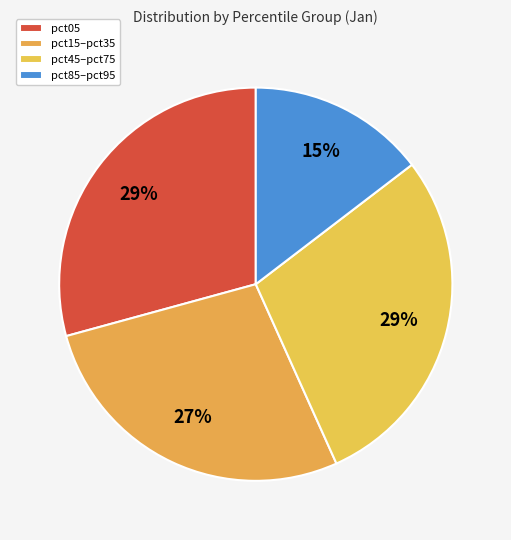

Count the number of slices in the pie.

4